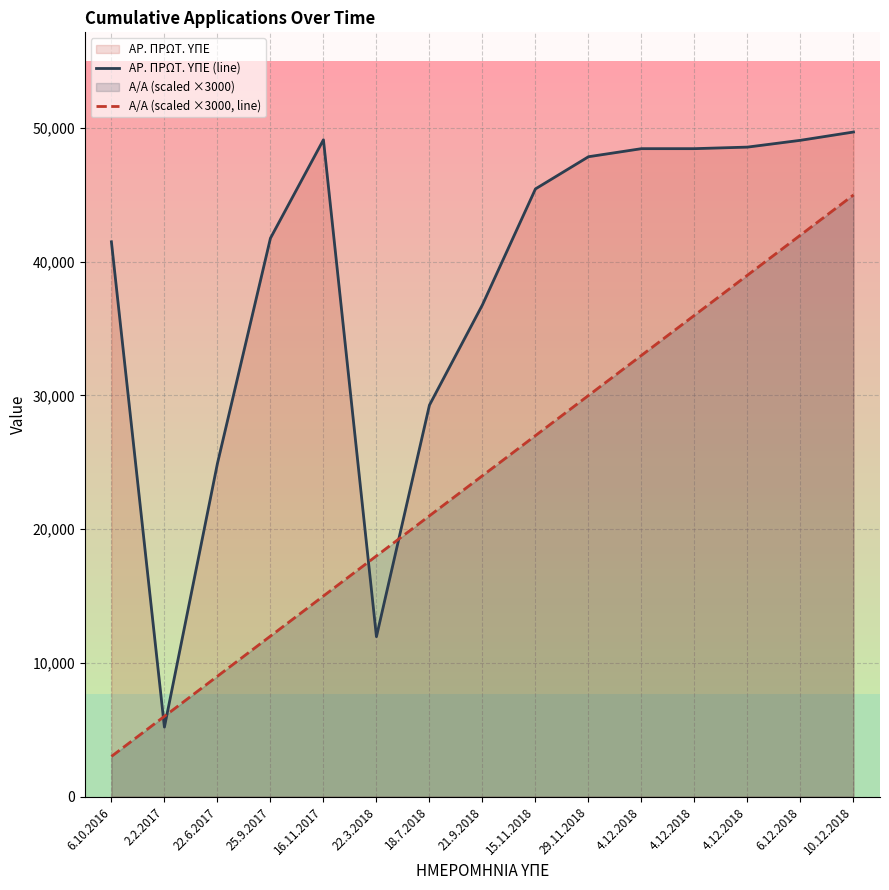

How many lines are shown in the chart?

2